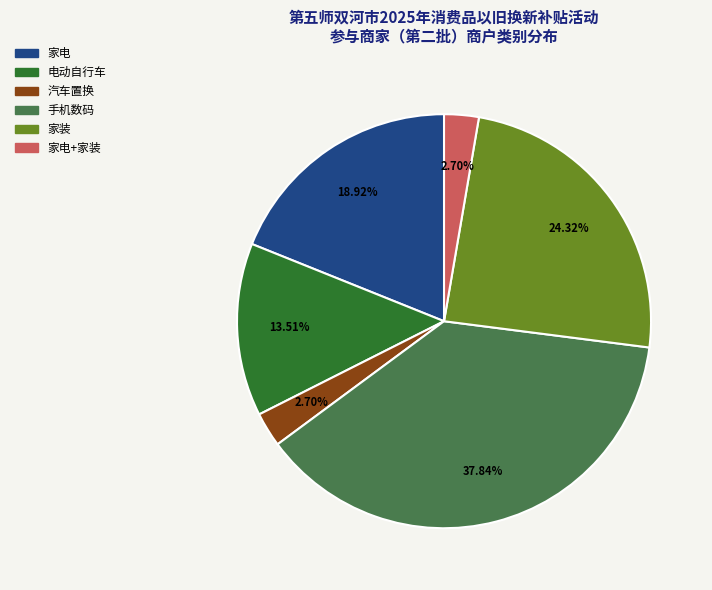

How many segments does this pie chart have?

6